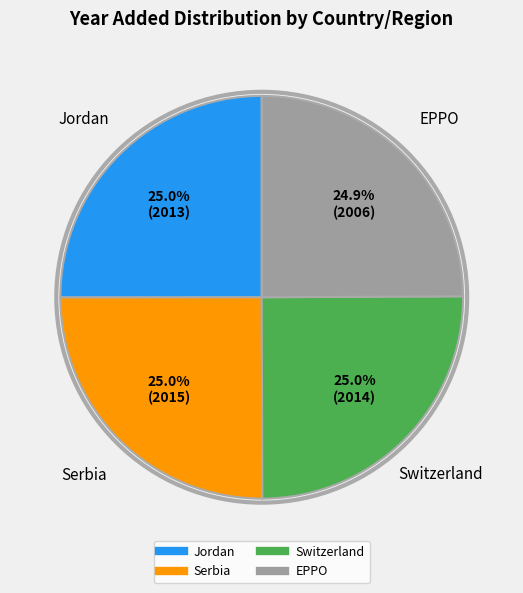

True or false: Serbia accounts for 25% of the total.

True